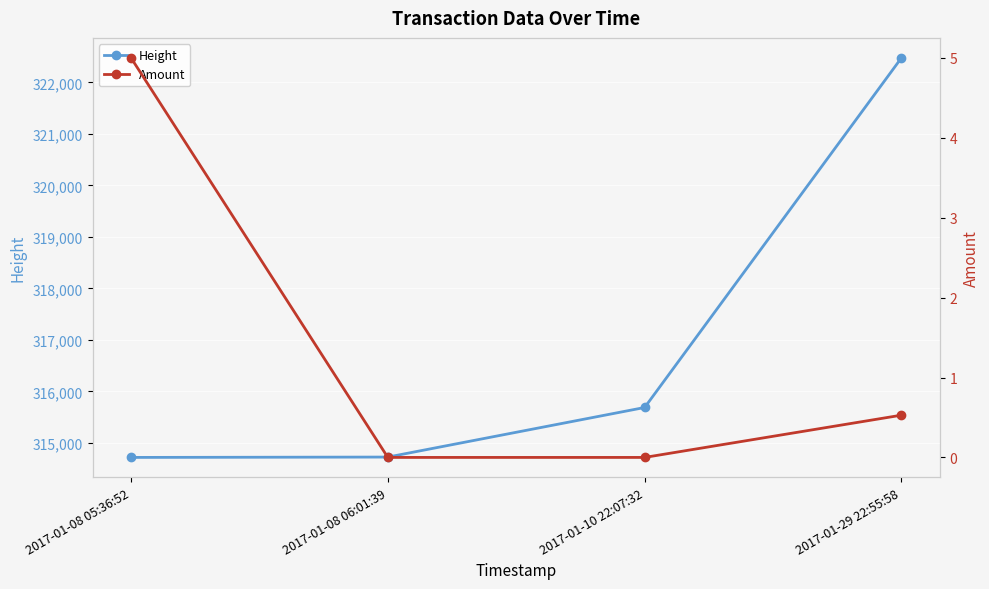

What are all the series names shown in the legend?

Height, Amount